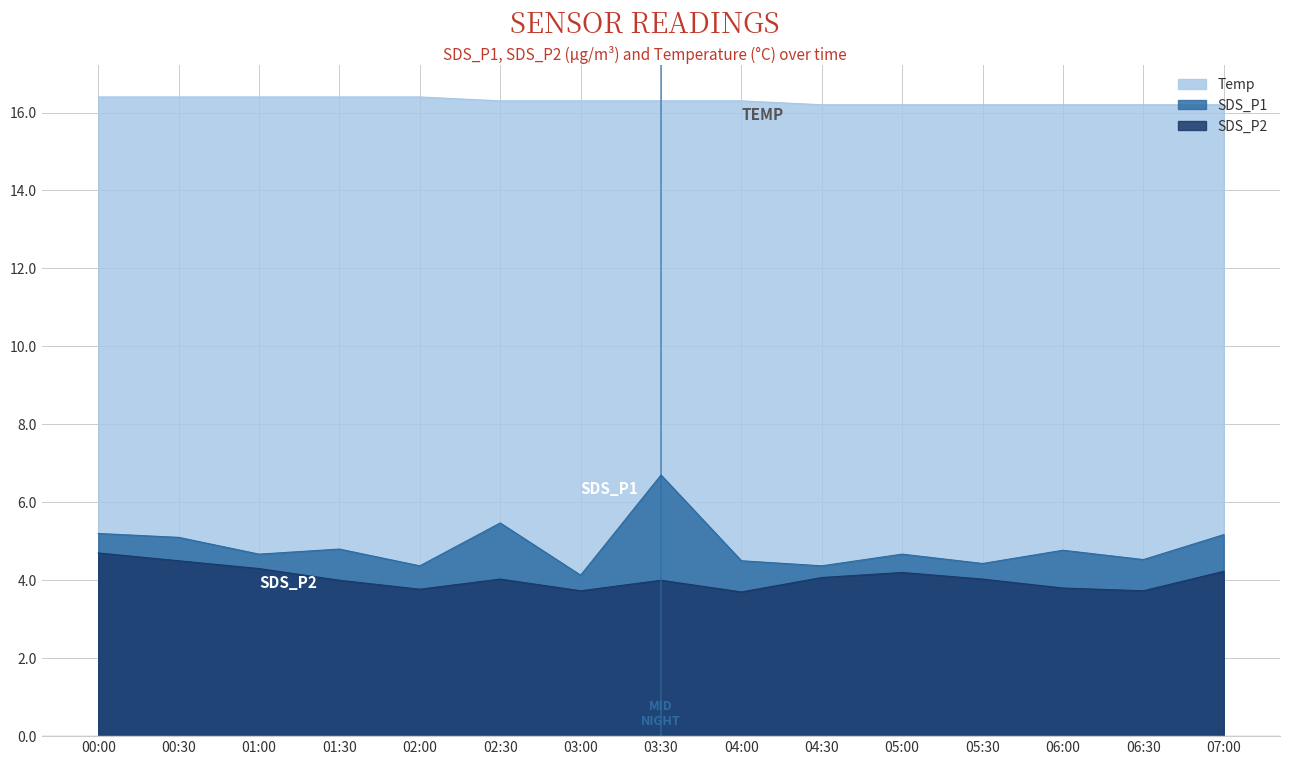

Between 06:00 and 03:30, which is larger?

03:30